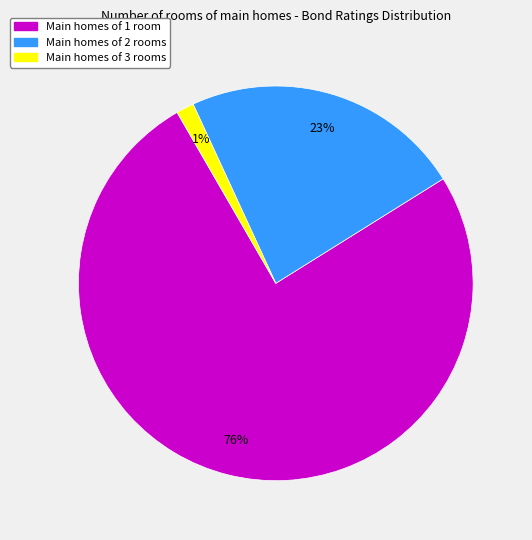

Is there a majority slice in this chart?

Yes